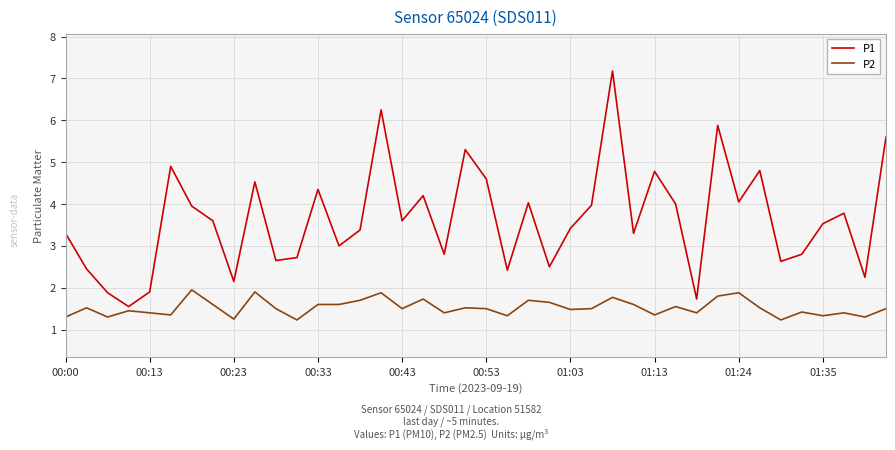

Which series has the widest spread of values?

P1